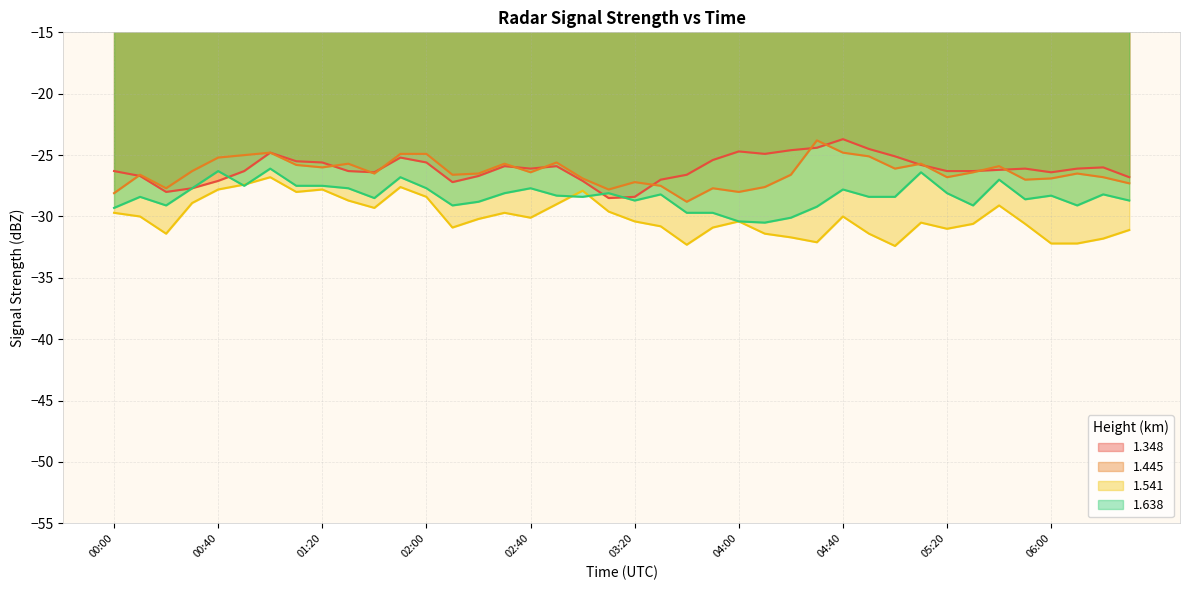

Is it true that 1.541 equals -43.3 at 03:20?

False